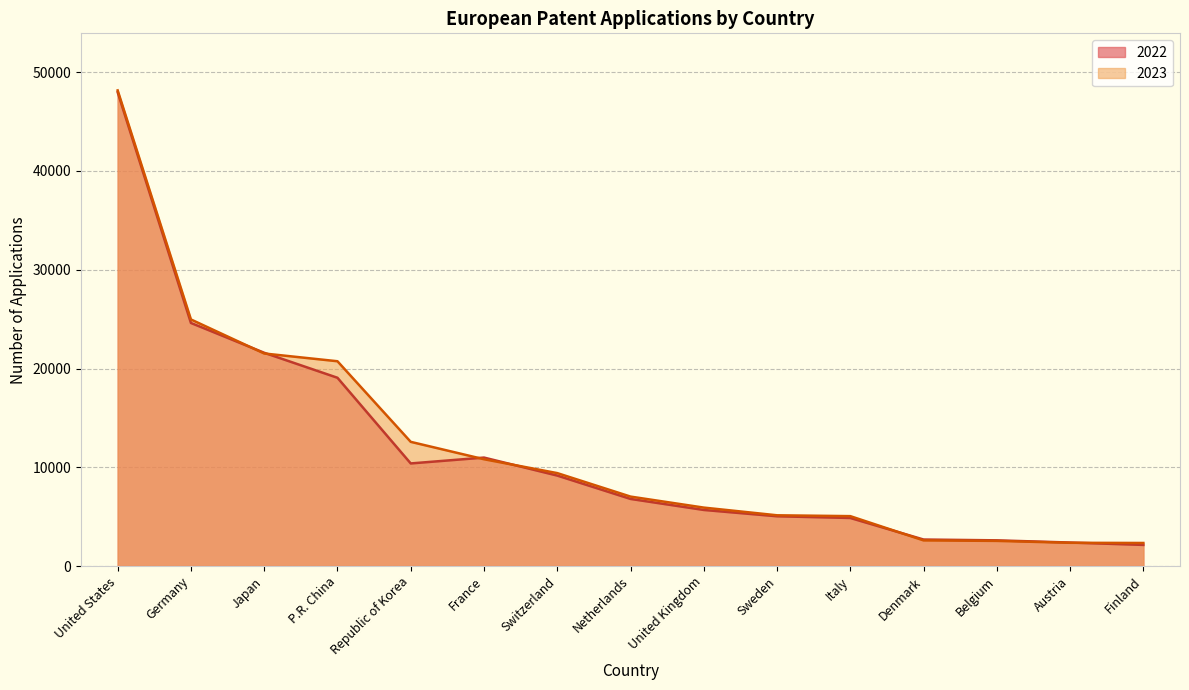

How many lines are shown in the chart?

2